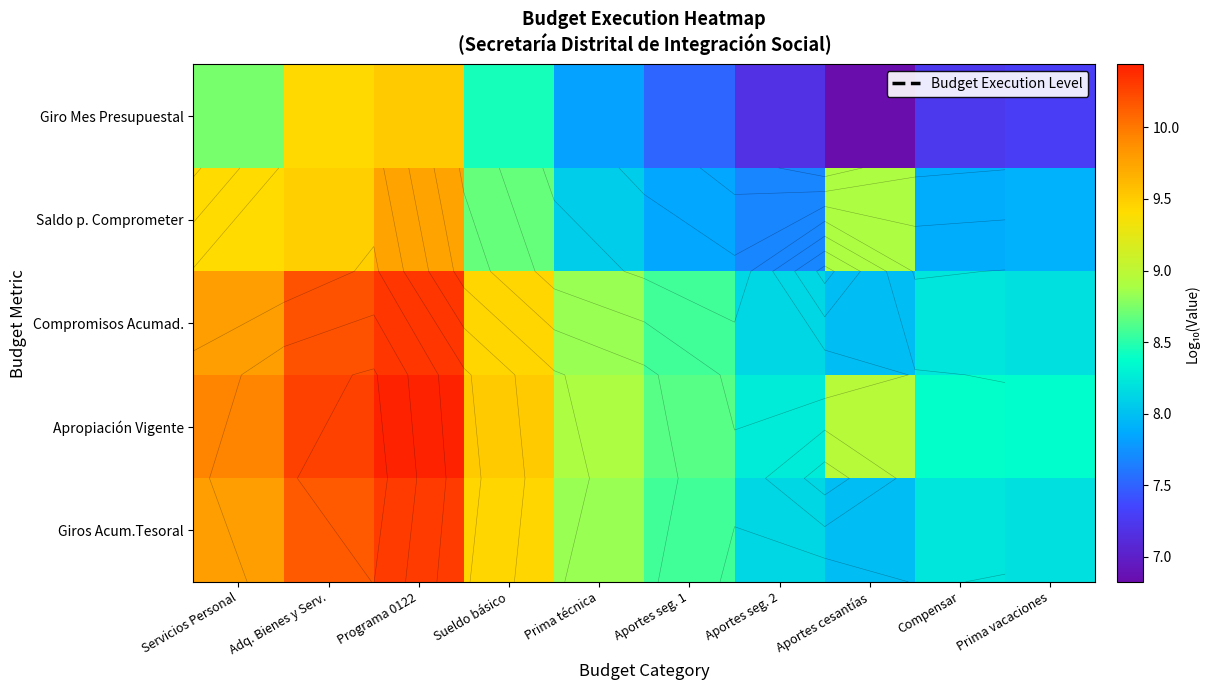

List the series in order of their peak value, highest first.

Apropiación Vigente, Compromisos Acumad., Giros Acum.Tesoral, Saldo p. Comprometer, Giro Mes Presupuestal